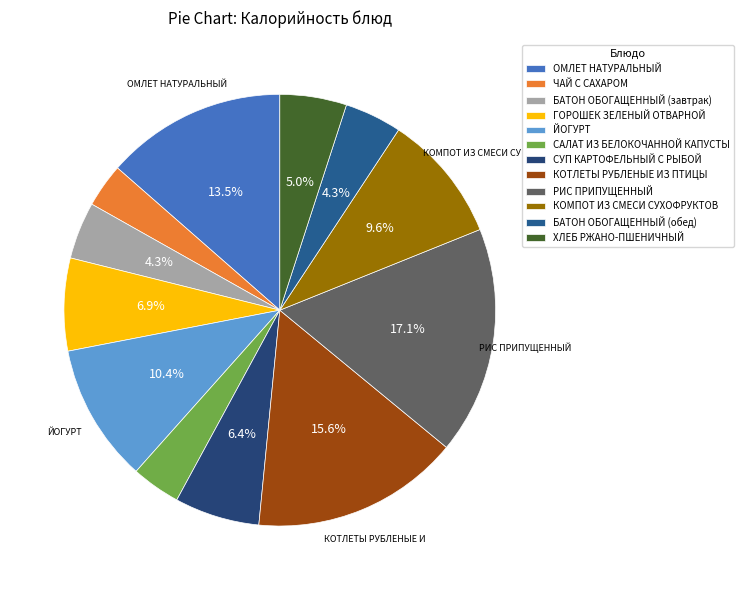

To the nearest percent, what is the difference between the largest and smallest slice percentages?

14%